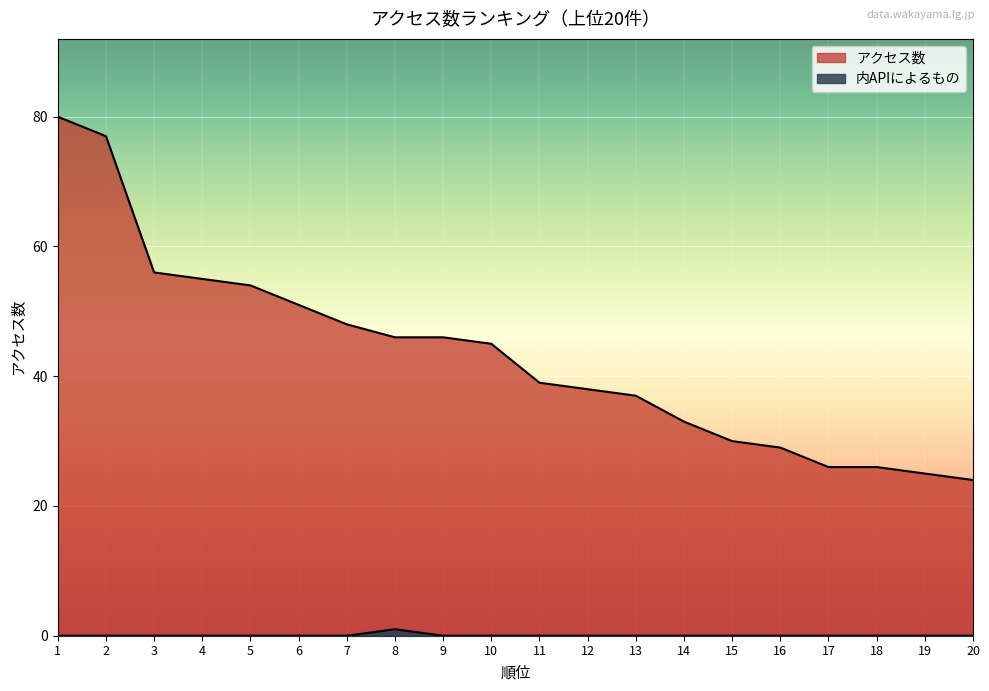

How many data points in 内APIによるもの are above 0?

1